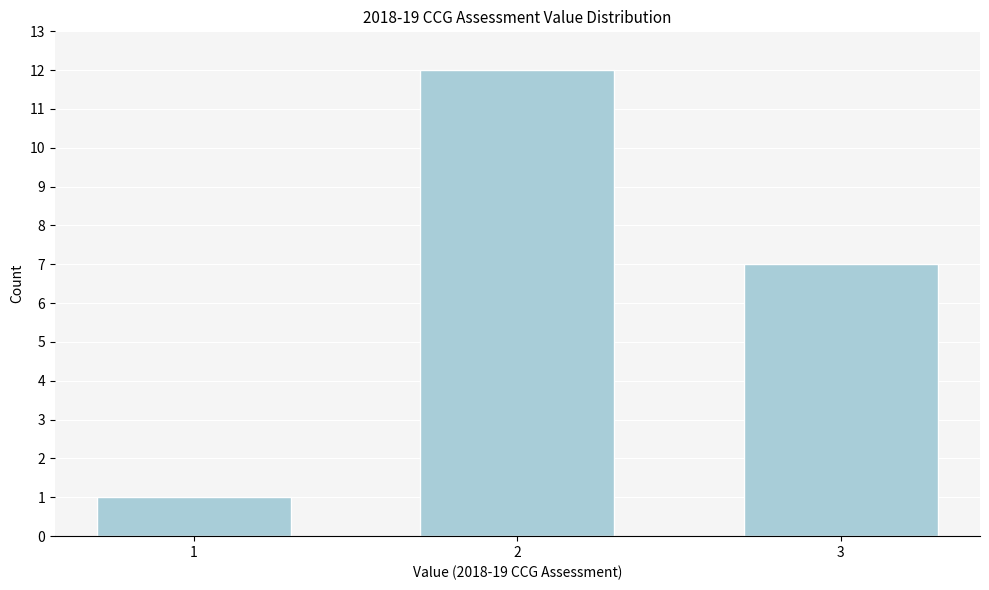

Reading left to right, transcribe all the data shown in this chart.

1=1	2=12	3=7